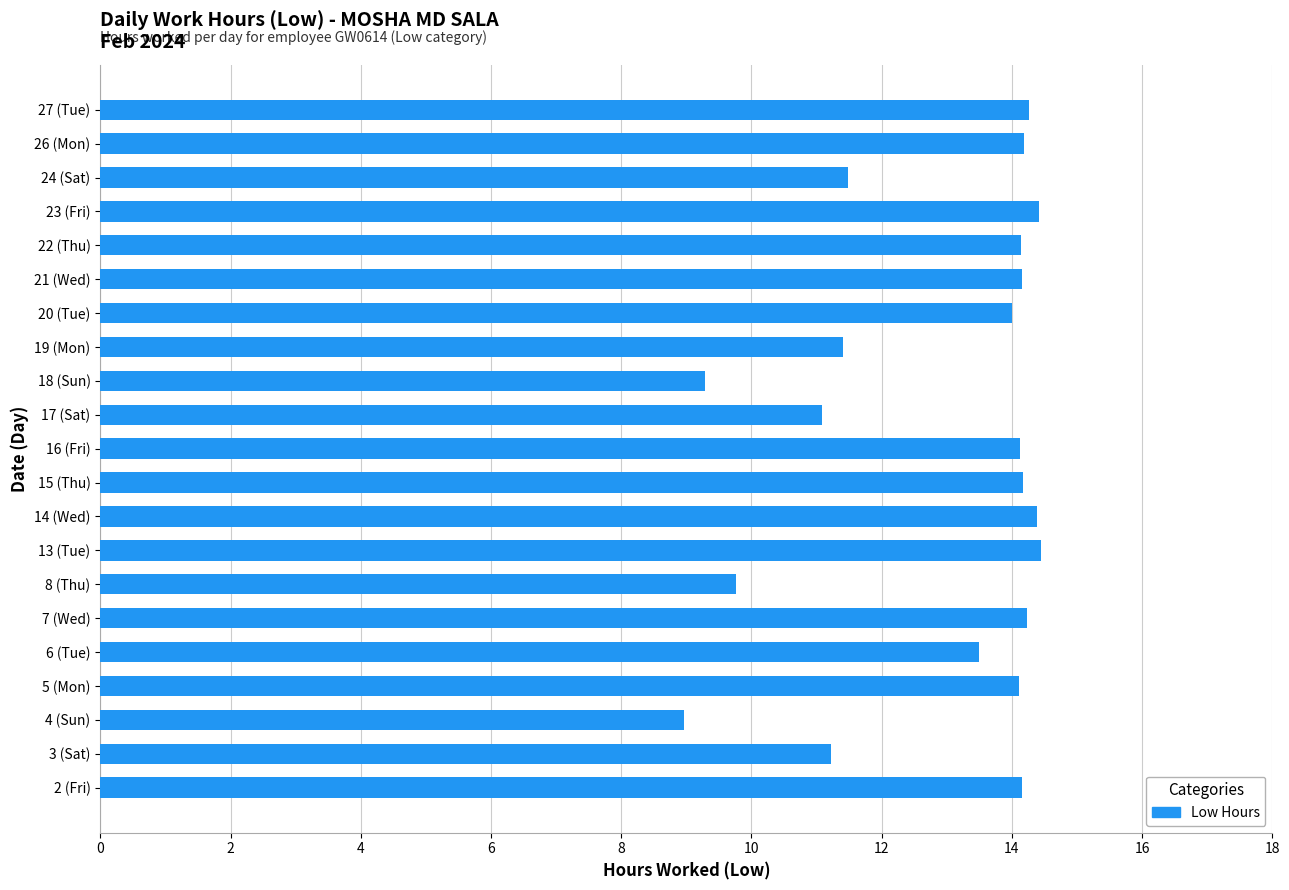

How many series are shown in this chart?

1